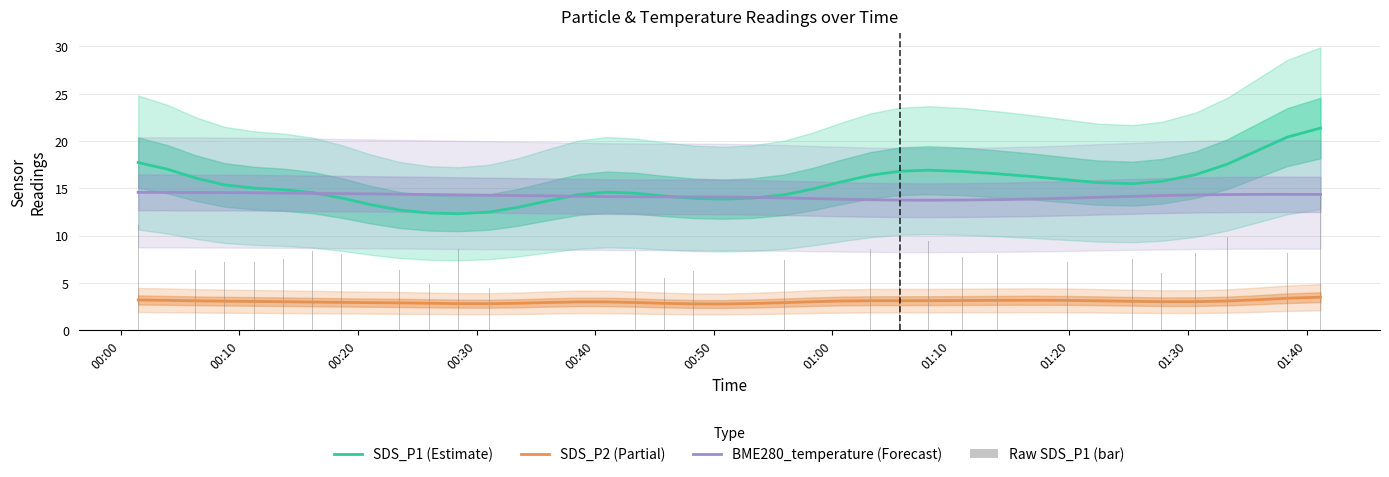

Reading left to right, what are all the values shown in this chart?

SDS_P1 (Estimate): 17.7	17.0	16.1	15.4	15.0	14.8	14.5	14.0	13.3	12.7	12.4	12.3	12.5	13.0	13.7	14.3	14.6	14.5	14.2	13.9	13.9	14.0	14.3	14.9	15.7	16.4	16.8	16.9	16.8	16.5	16.2	15.9	15.6	15.5	15.7	16.4	17.5	19.0	20.4	21.4
SDS_P2 (Partial): 3.2	3.1	3.1	3.1	3.0	3.0	3.0	2.9	2.9	2.9	2.8	2.8	2.8	2.8	2.9	3.0	3.0	2.9	2.8	2.8	2.8	2.8	2.9	3.0	3.1	3.1	3.1	3.1	3.1	3.1	3.2	3.1	3.1	3.0	3.0	3.0	3.1	3.2	3.4	3.5
BME280_temperature (Forecast): 14.6	14.6	14.6	14.5	14.5	14.5	14.5	14.4	14.4	14.4	14.3	14.3	14.3	14.2	14.2	14.2	14.1	14.1	14.1	14.1	14.1	14.0	14.0	13.9	13.8	13.8	13.7	13.7	13.8	13.8	13.9	13.9	14.0	14.1	14.2	14.3	14.3	14.4	14.4	14.3
Raw SDS_P1 (bar): 11.2	8.2	6.4	7.2	7.2	7.5	8.4	8.1	4.9	6.4	4.8	8.6	4.4	4.9	7.4	8.8	7.3	8.4	5.5	6.2	9.2	4.8	7.4	6.6	8.4	8.6	8.7	9.5	7.8	7.9	9.1	7.2	8.4	7.5	6.0	8.2	9.9	8.1	8.2	14.5